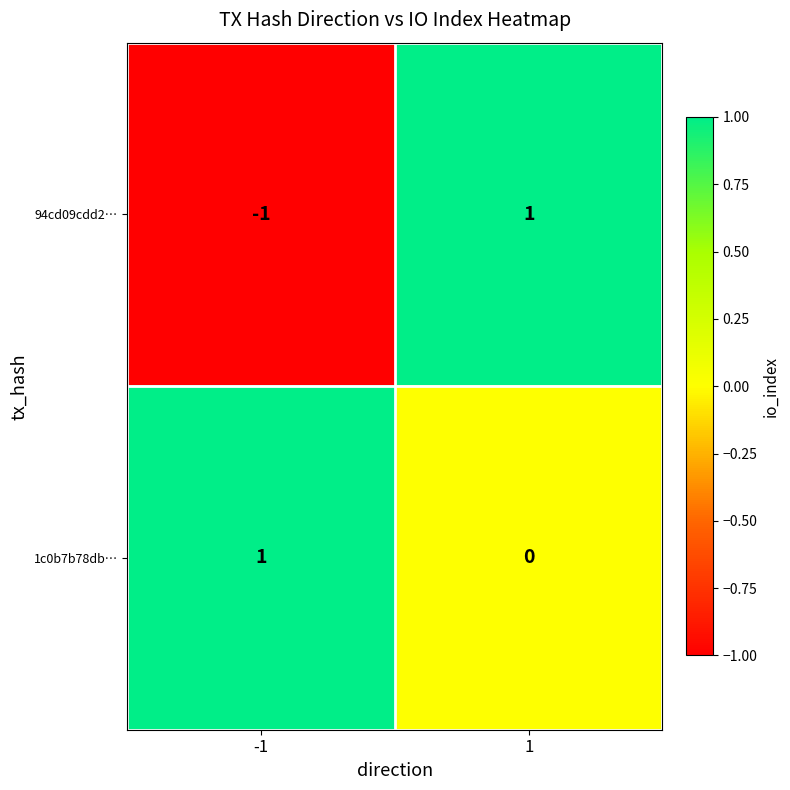

At -1, list the series in order from largest to smallest.

1c0b7b78db…, 94cd09cdd2…